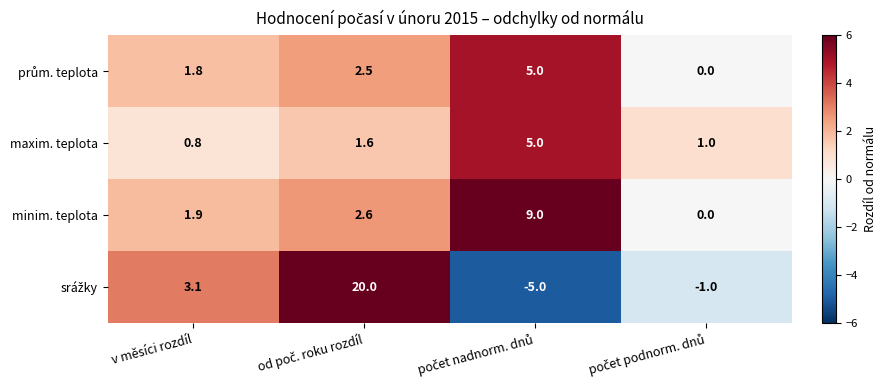

Is it true that minim. teplota equals 0.5 at v měsíci rozdíl?

False